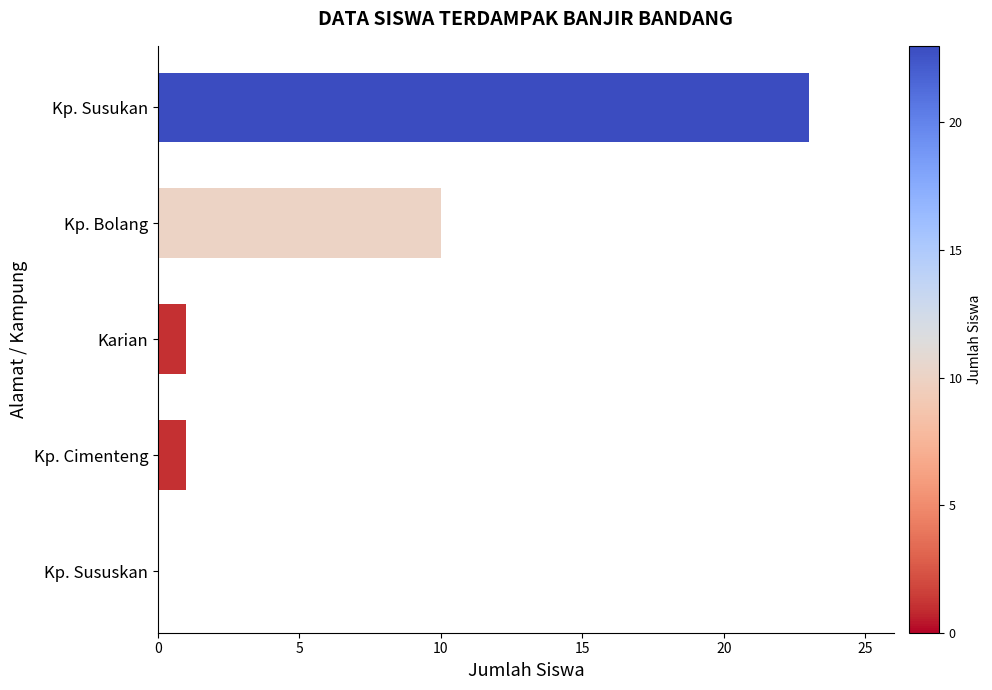

What is the maximum value shown in the chart?

23